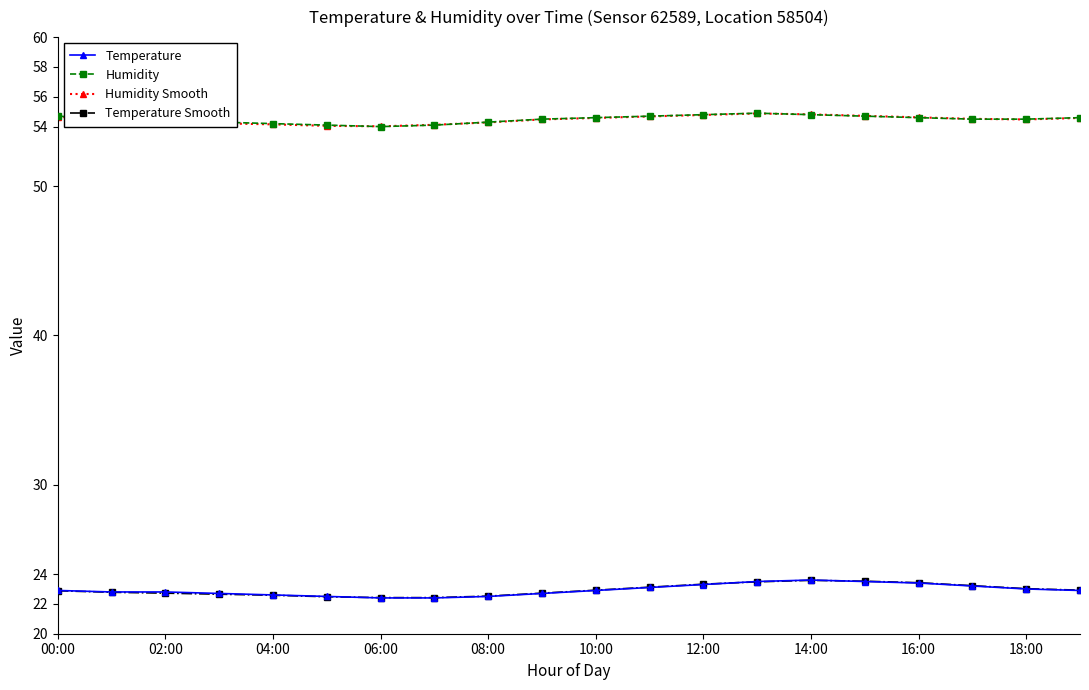

At how many categories does at least one series exceed 42?

20